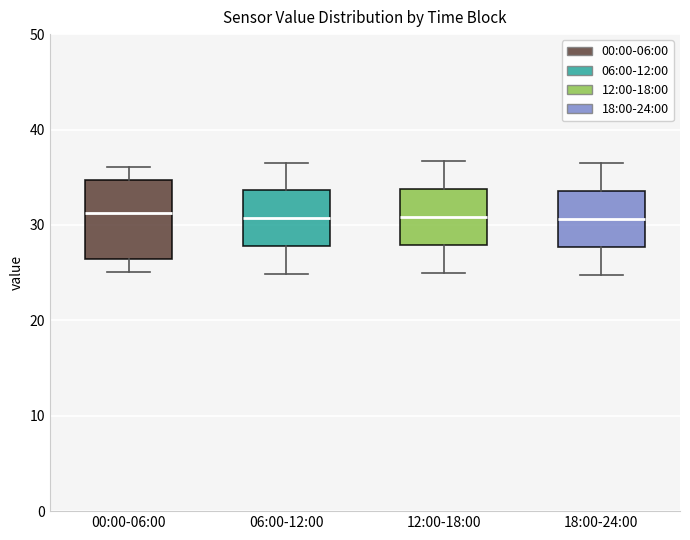

Which box is the tallest, from its lower edge to its upper edge?

00:00-06:00